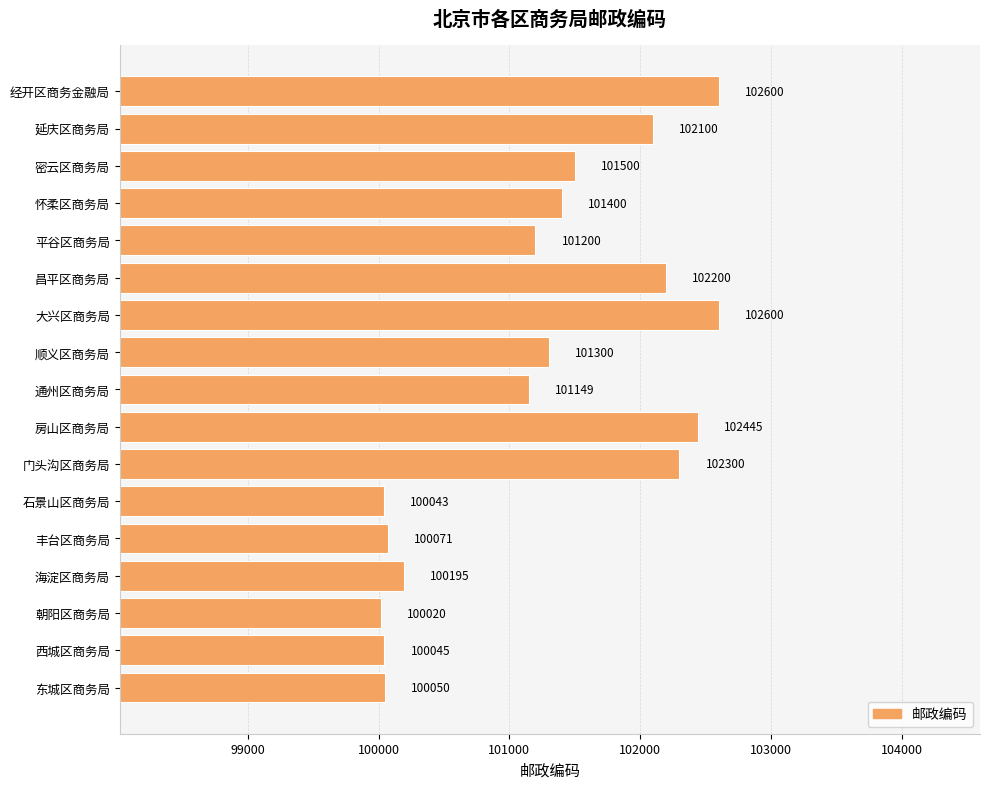

What is the change in value from 丰台区商务局 to 经开区商务金融局?

+2529